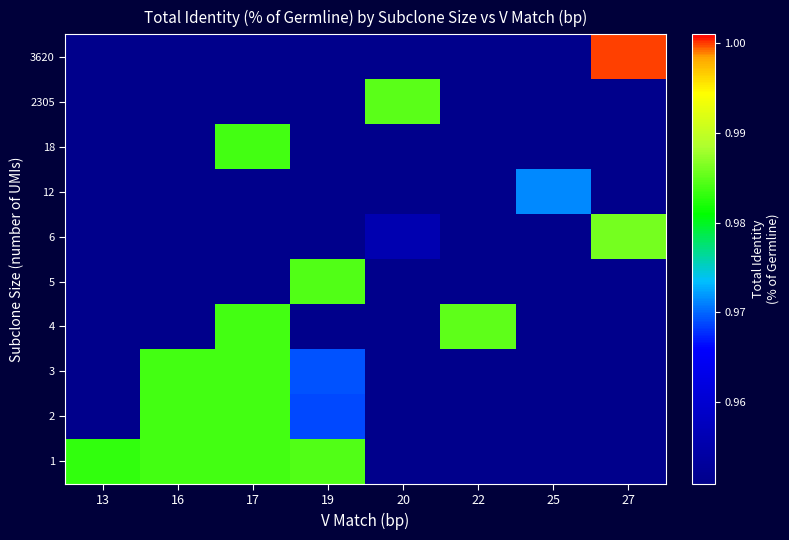

At which category is the sum across all series the highest?

17